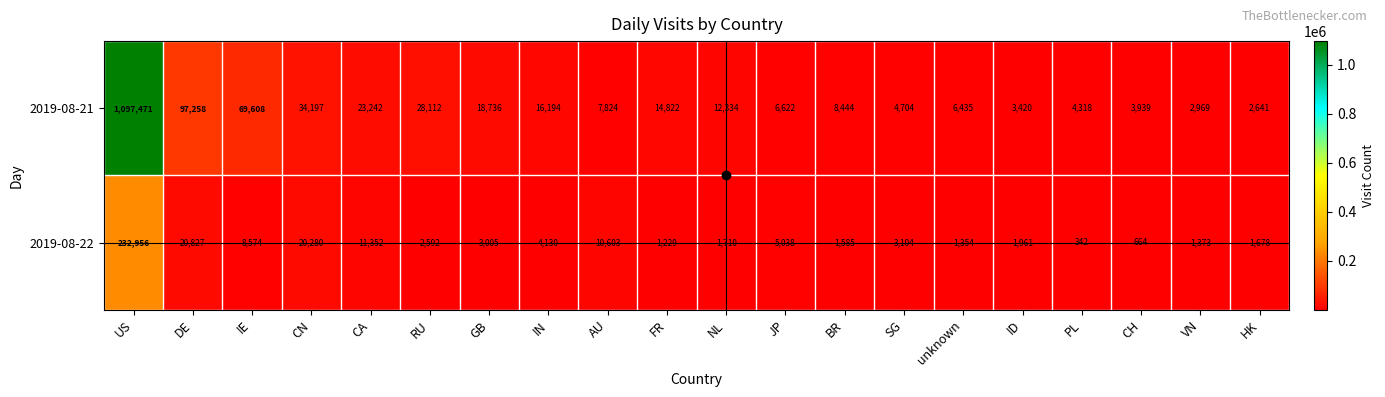

What is the sum of all 2019-08-22 values?

334357